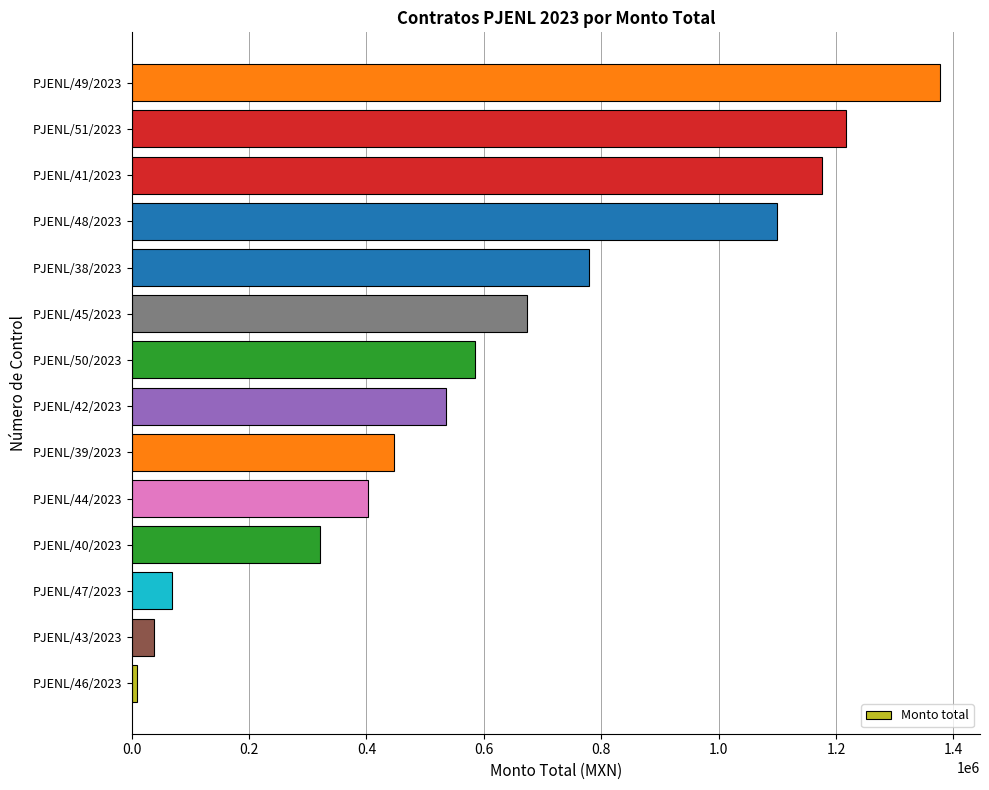

Where is the data nearest to the value 693100?

PJENL/45/2023